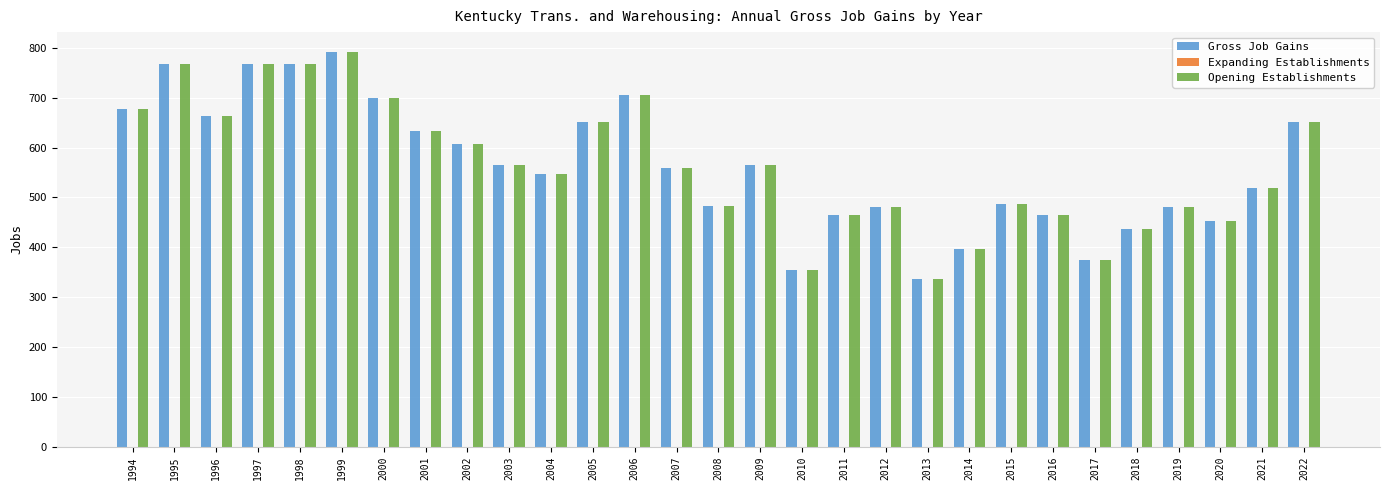

At which category does the chart reach its minimum across all series?

2013